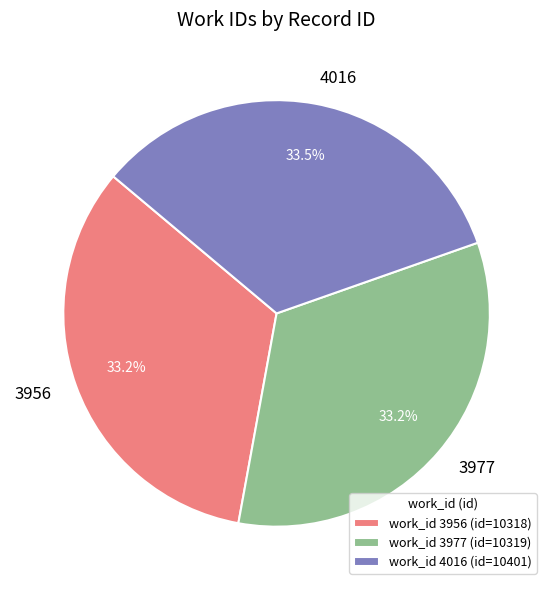

How many segments does this pie chart have?

3